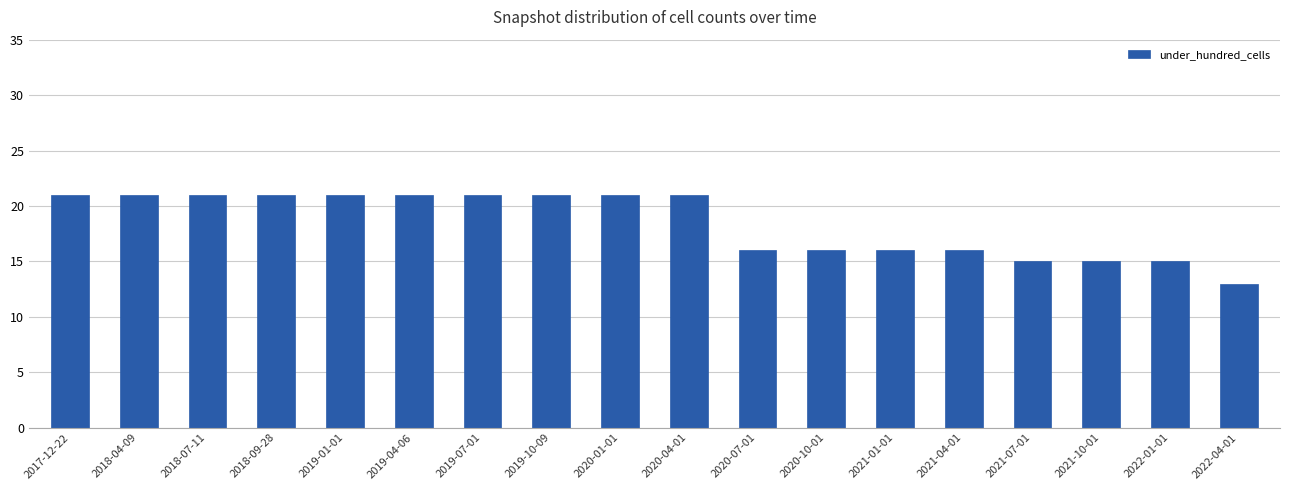

Is it true that the value at 2021-04-01 is 26?

False